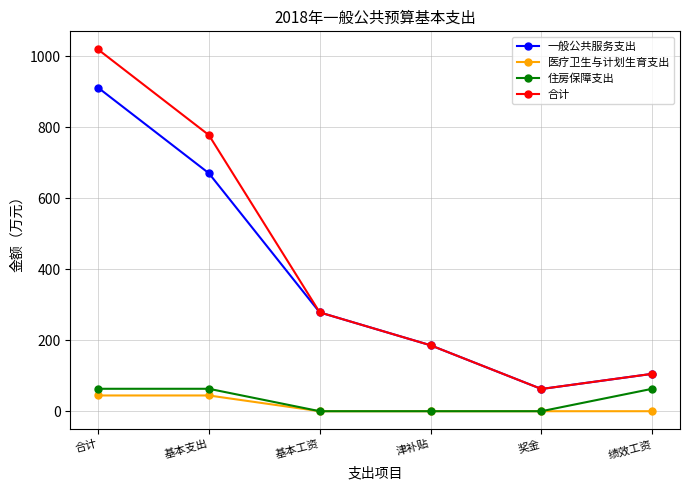

True or false: 医疗卫生与计划生育支出 and 合计 cross at least once.

False